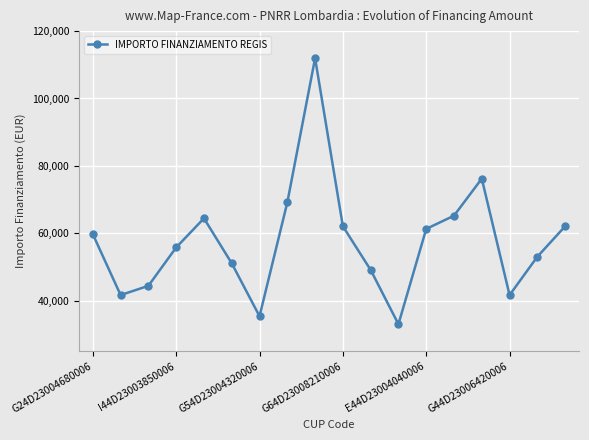

What is the difference between the second highest and second lowest values?

40851.6